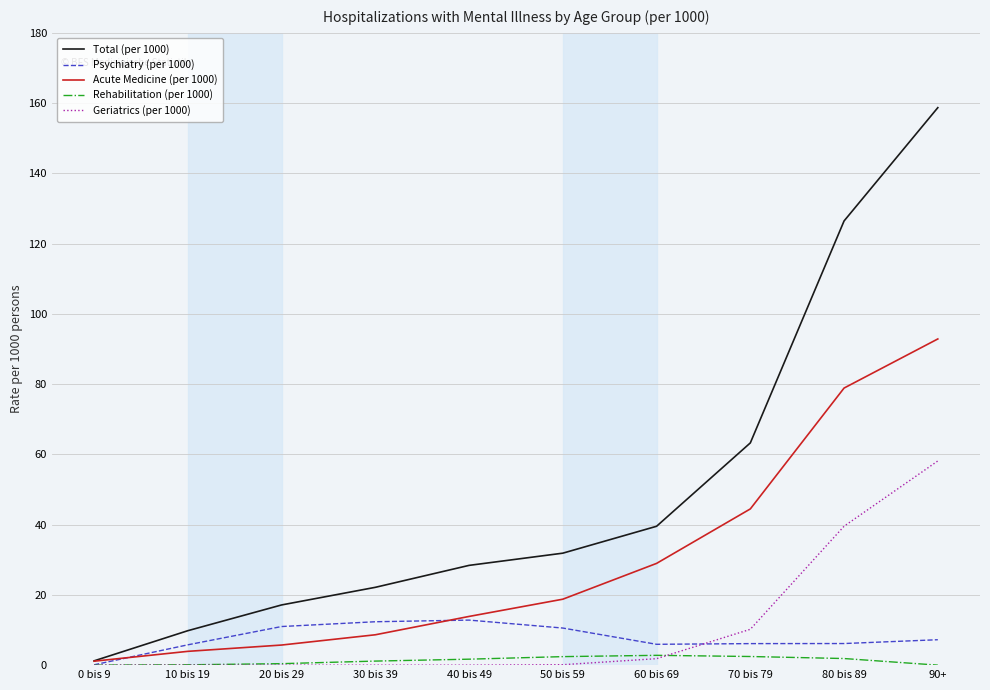

What is the difference between the maximum and minimum values in the Geriatrics (per 1000) series?

58.1